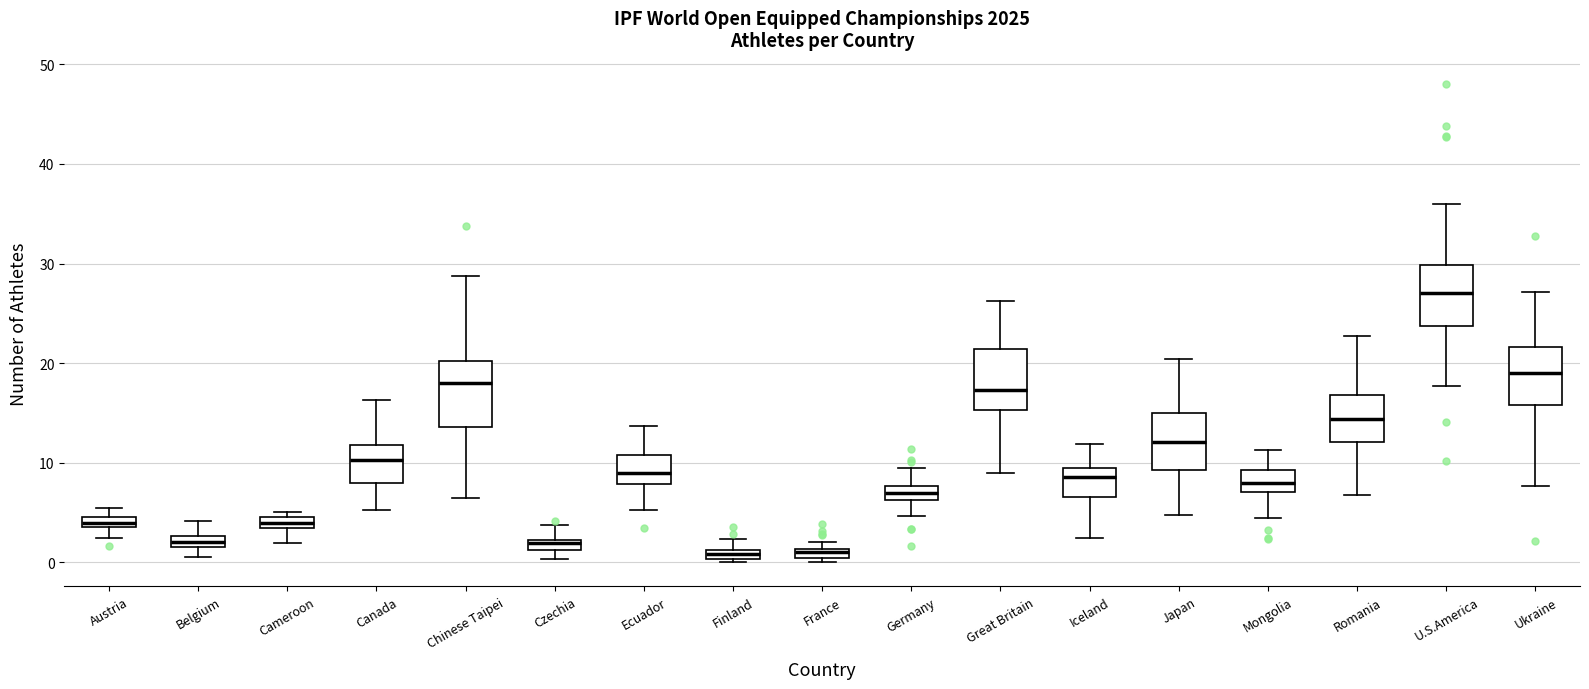

Where does the median line of the box for Great Britain sit on the y-axis? The values are not printed on the chart, so give them approximately, as read against the axis.

17